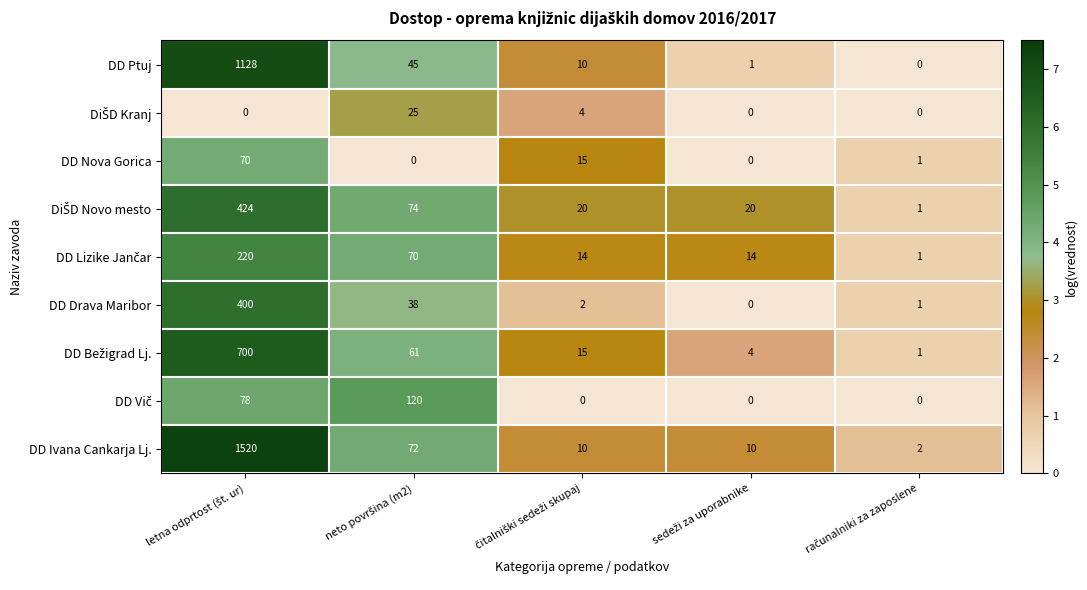

Which series has the largest range (max minus min)?

DD Ivana Cankarja Lj.